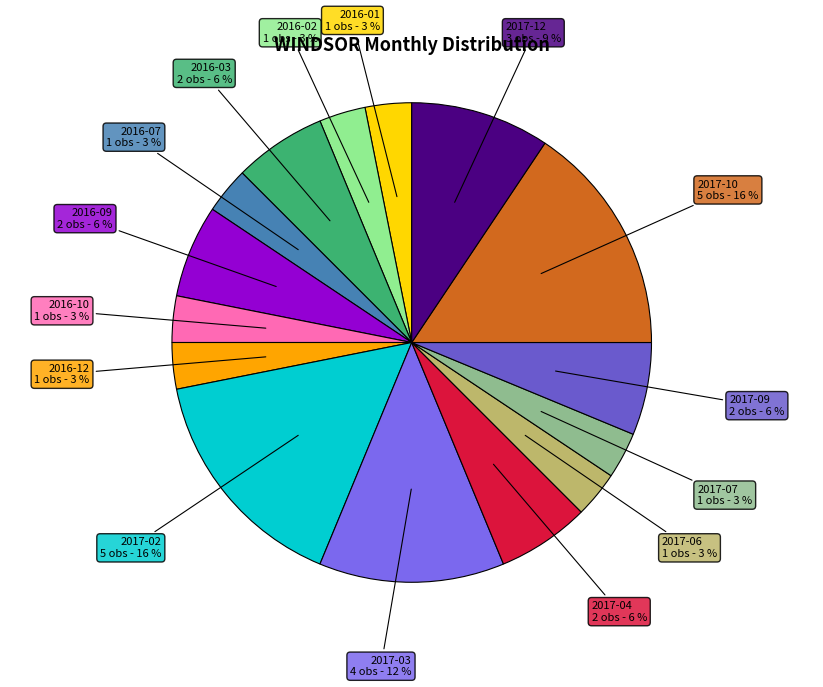

Count the number of slices in the pie.

15